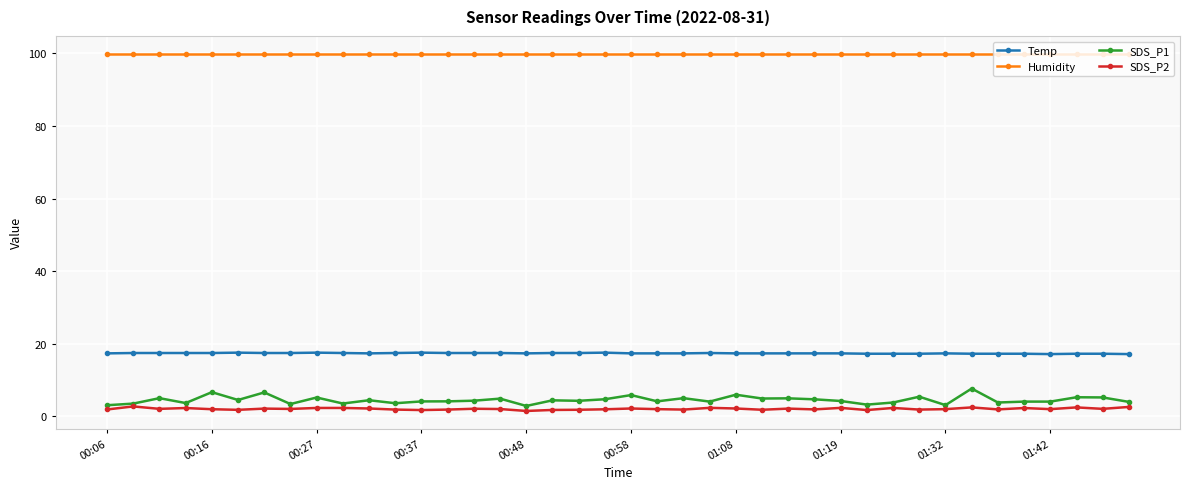

How many lines are shown in the chart?

4